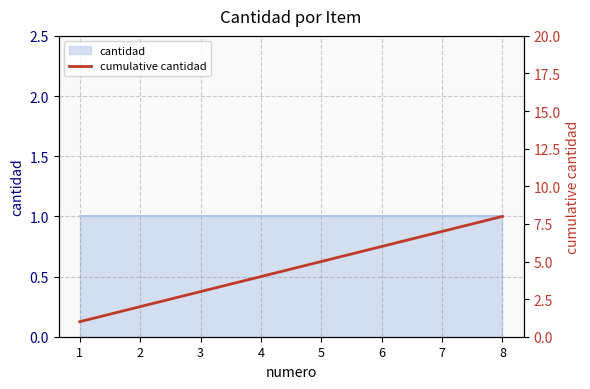

The value at 2 is 3. True or false?

False